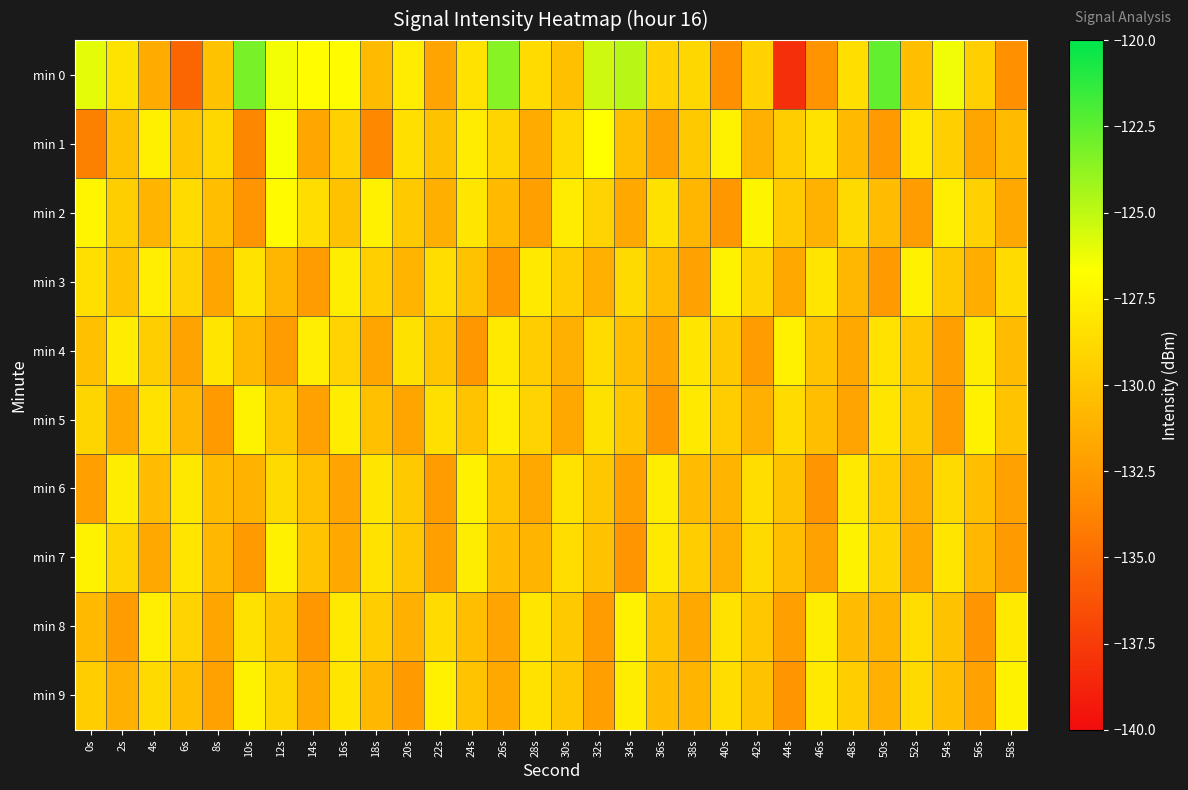

Count the number of data series in this chart.

10